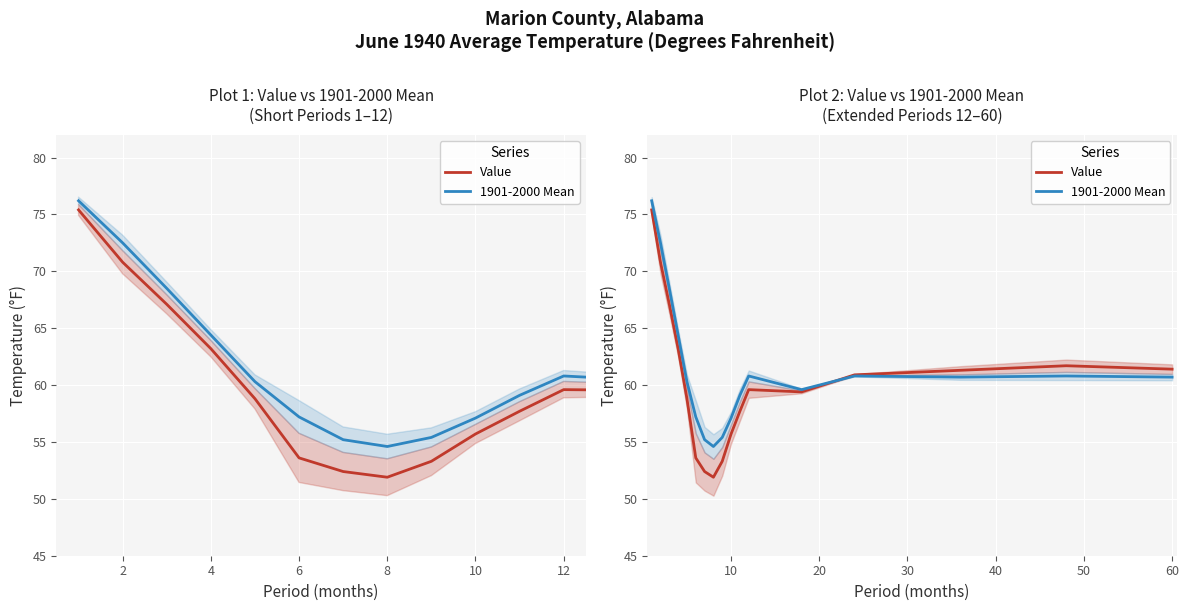

Which series has the widest spread of values?

Value